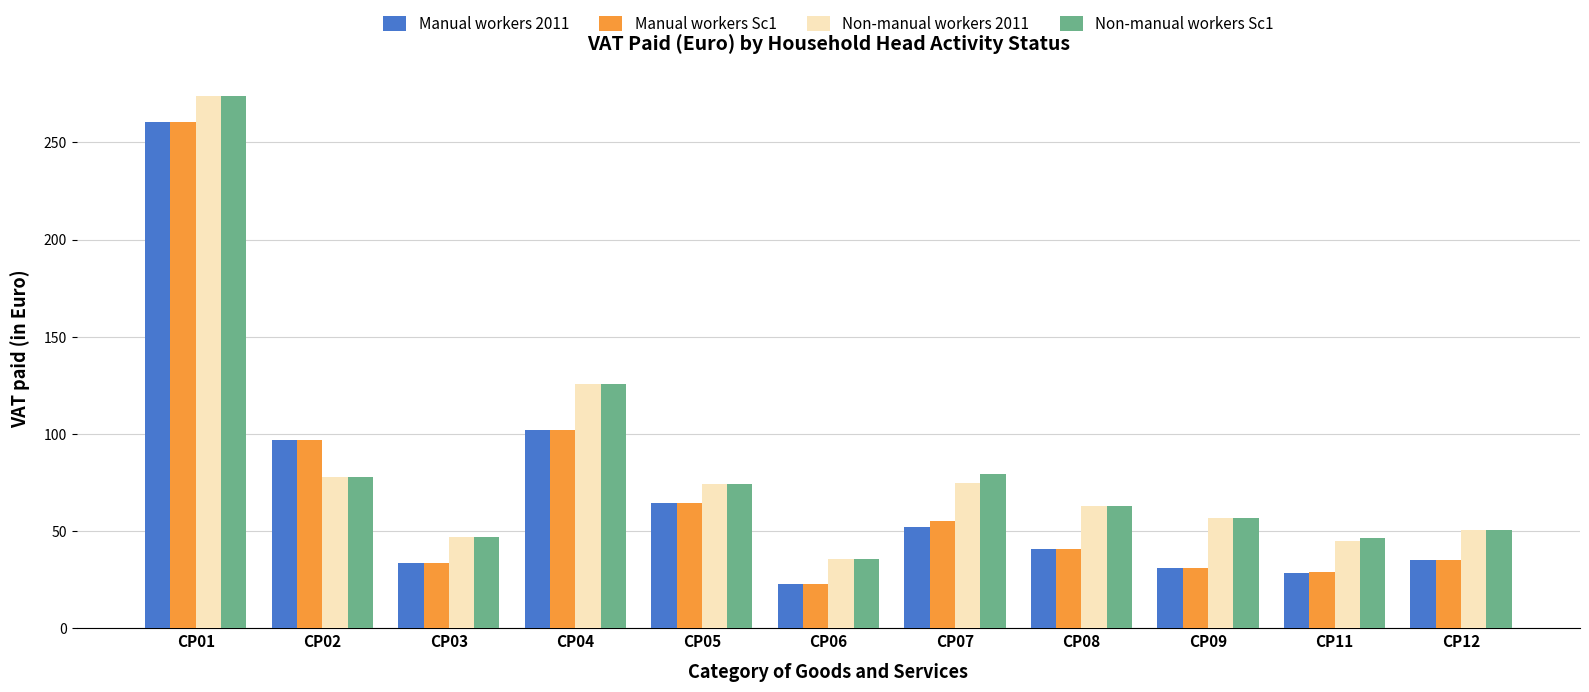

Where does the Manual workers 2011 series first go above 40?

CP01